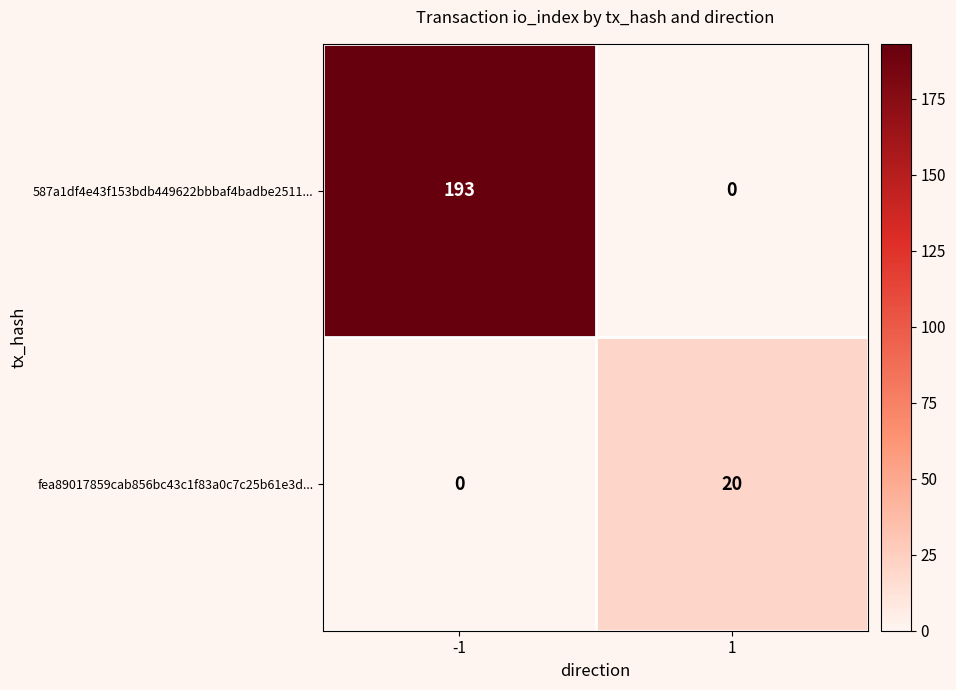

Which series has the largest total across all categories?

587a1df4e43f153bdb449622bbbaf4badbe2511...